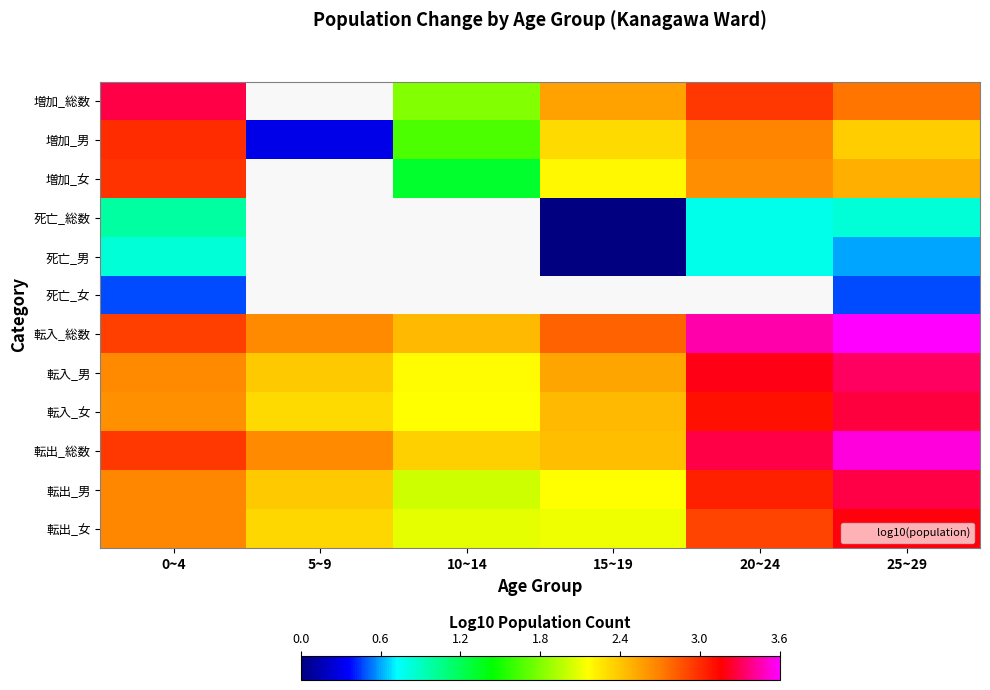

What is the spread (max minus min) of values at 10~14?

1.1